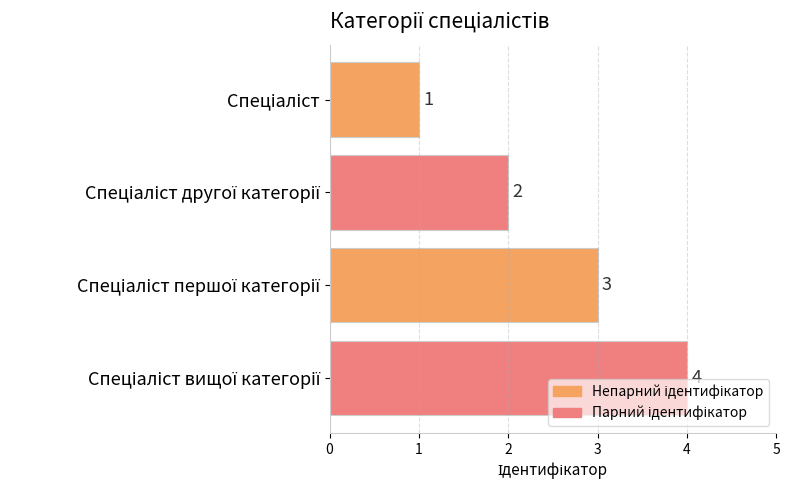

Count the values in the range 2 to 4.

3